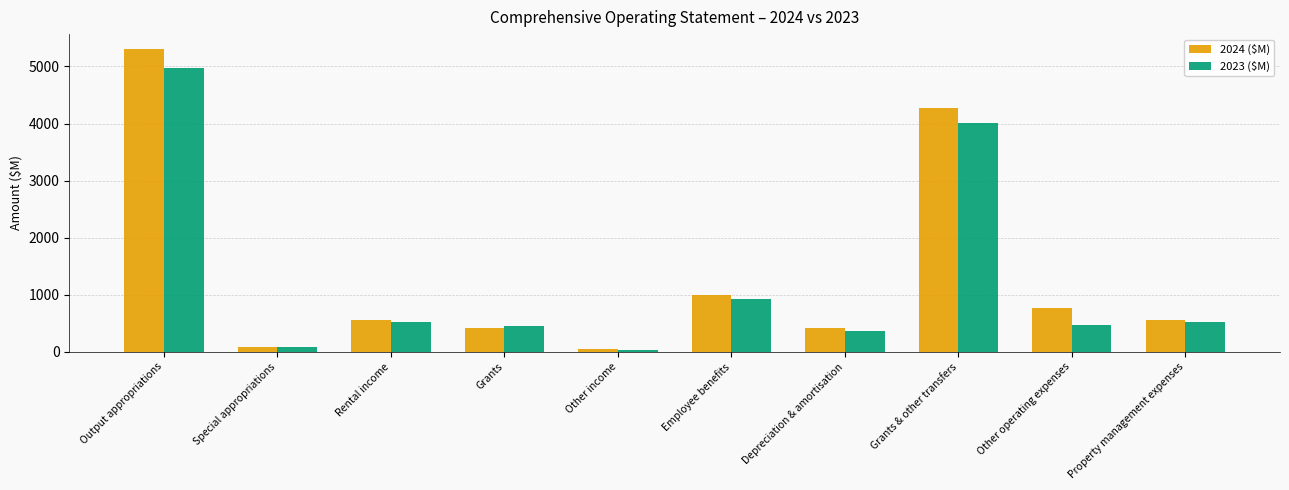

What is the difference between the 2023 ($M) values at Grants and Property management expenses?

80.8